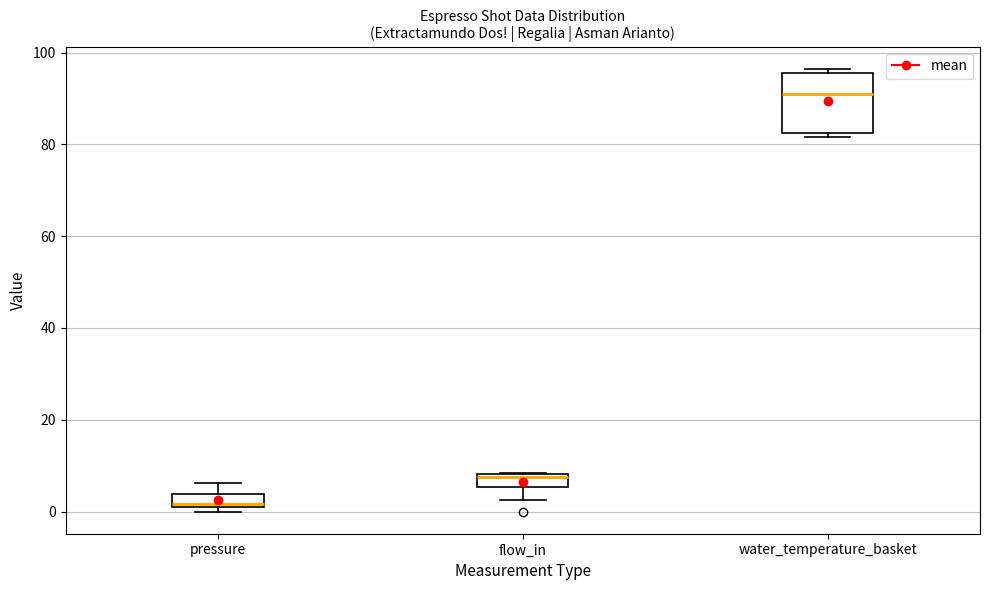

Which box is the tallest, from its lower edge to its upper edge?

water_temperature_basket